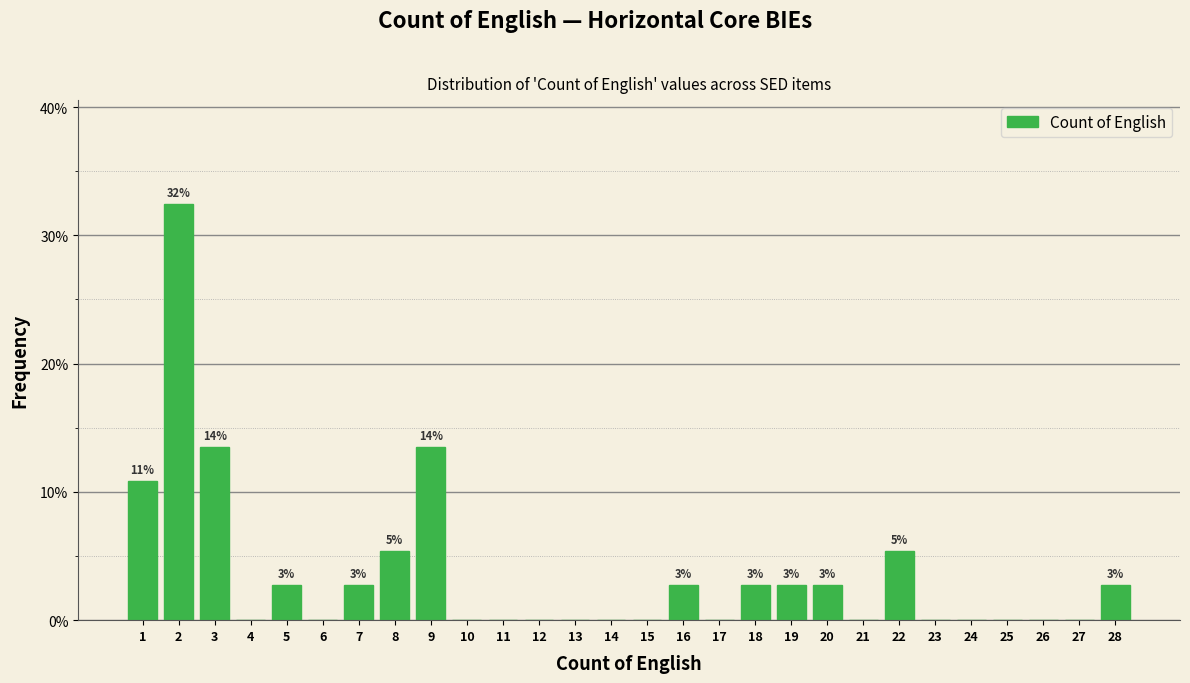

Over which range of the x-axis is the bar tallest?

1.5 to 2.5